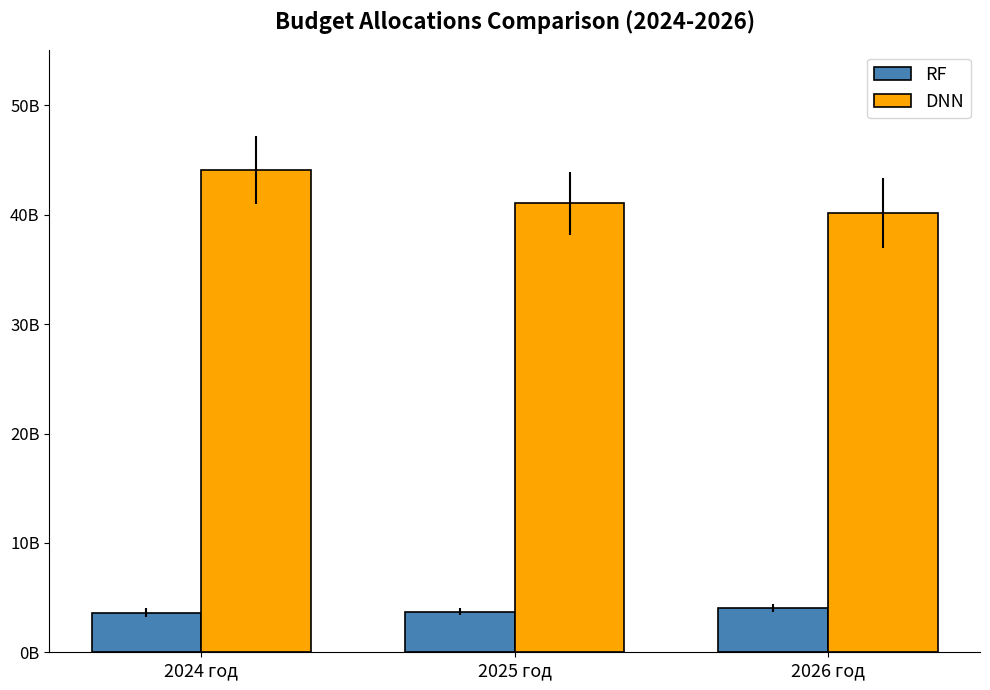

Are the bars grouped side by side (vs. stacked)?

Yes